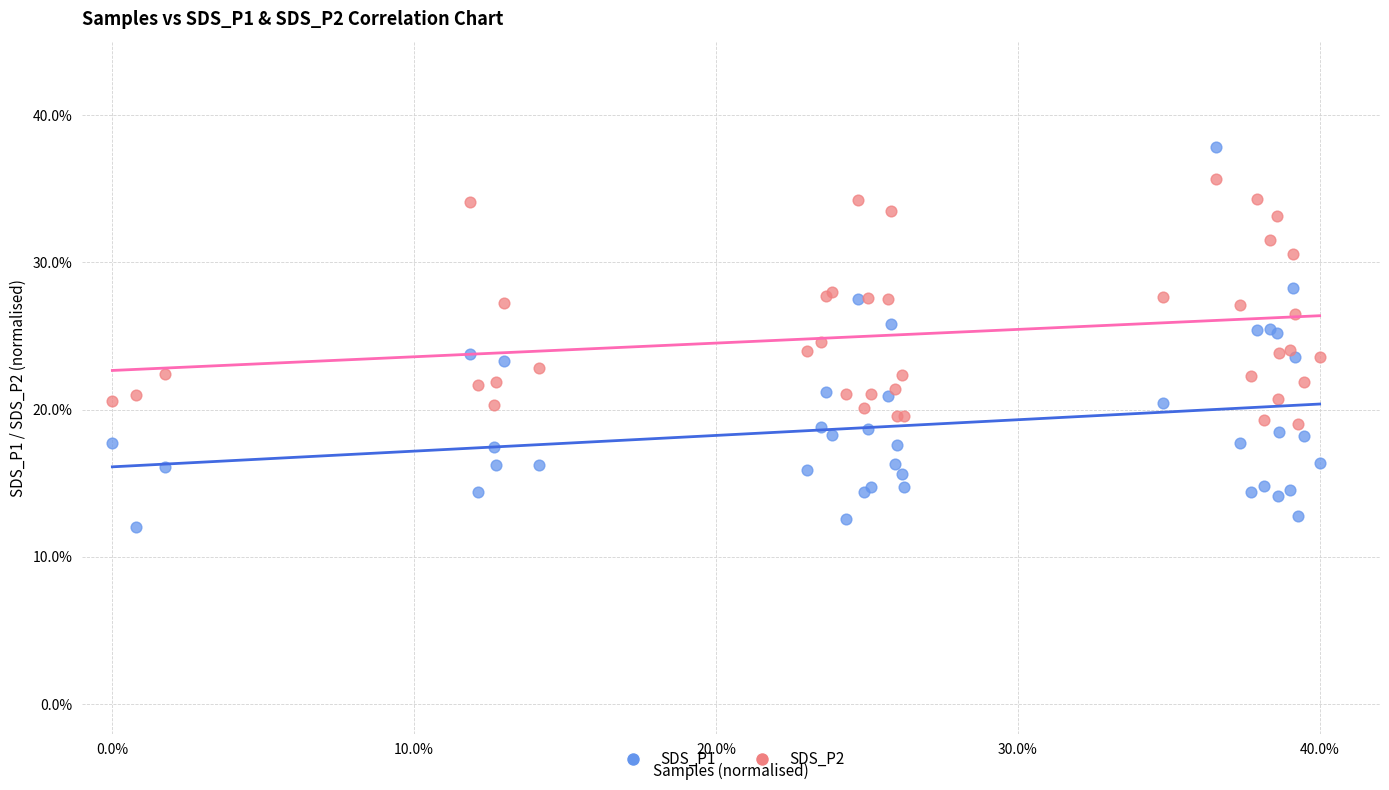

Which series has the largest Y range (max minus min)?

SDS_P1